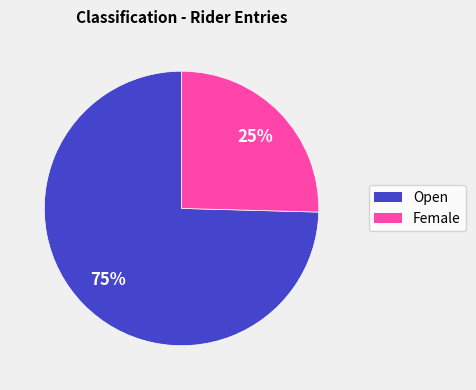

To the nearest percent, what is the average slice percentage?

50%